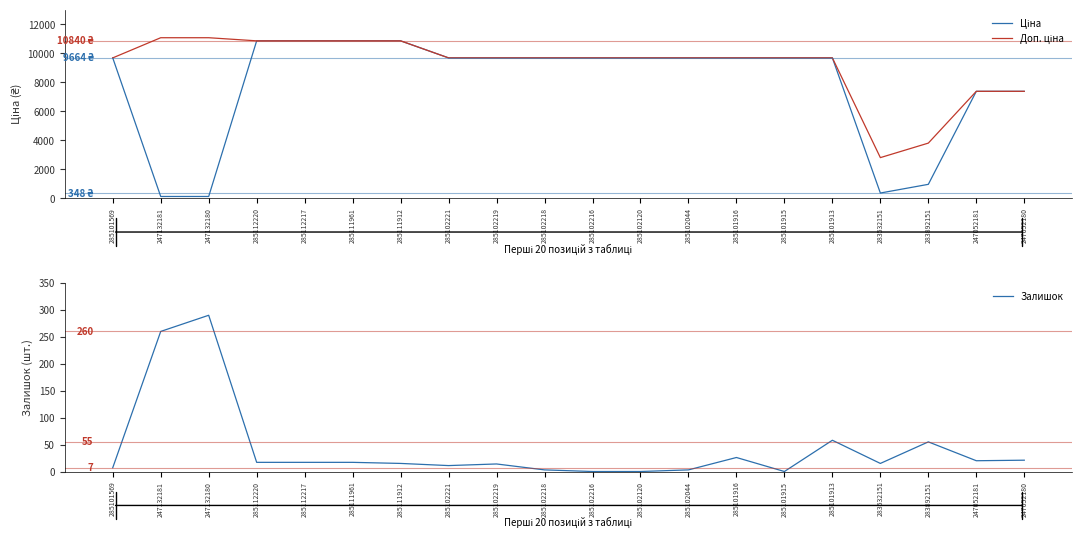

Which series changed the most between 285112217 and 285102216?

Ціна